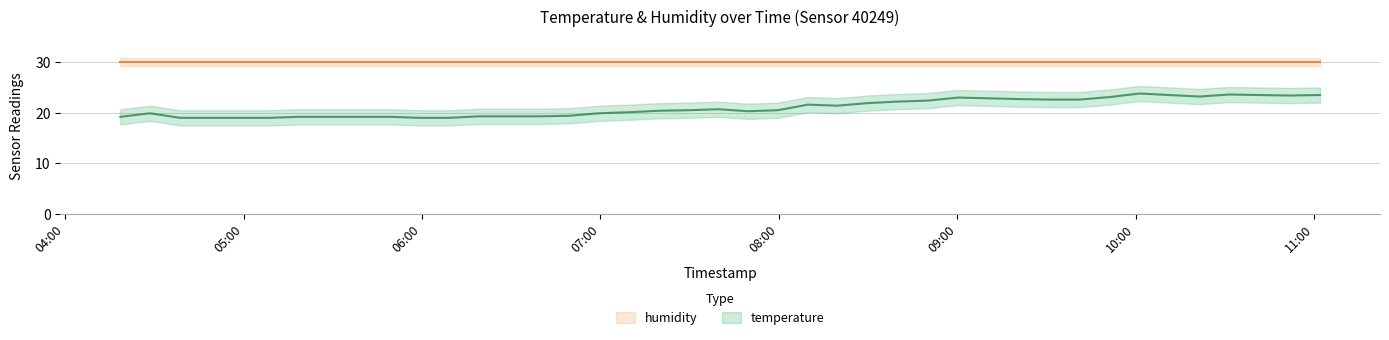

Between 2022-08-19T05:59:10 and 2022-08-19T09:41:10, which is larger?

2022-08-19T09:41:10